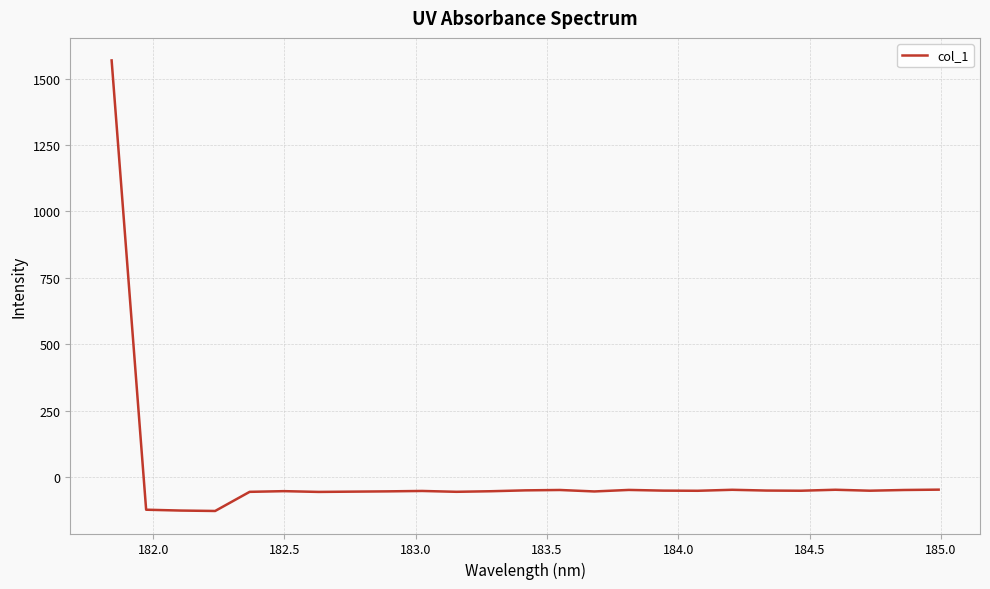

Does the chart have visible grid lines?

Yes